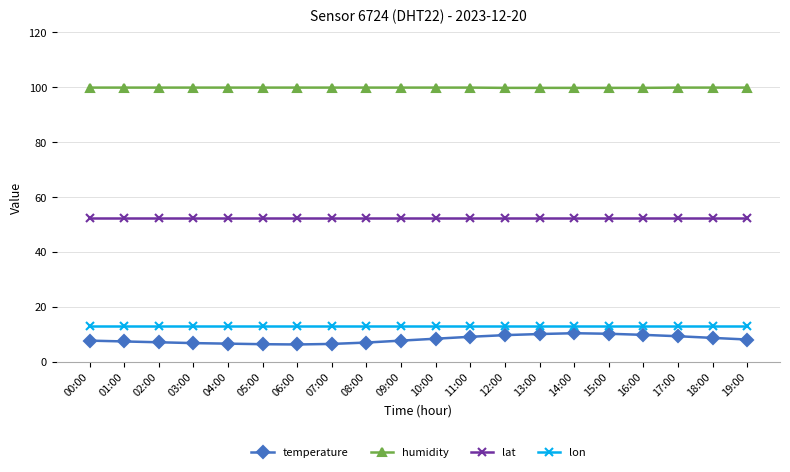

Which series has the largest range (max minus min)?

temperature